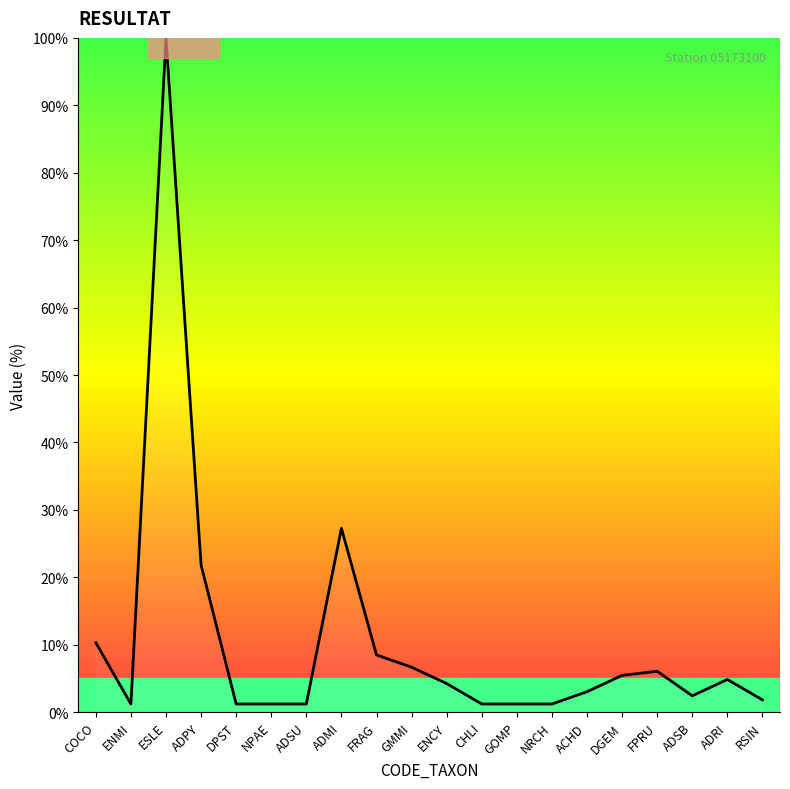

True or false: the data shows 6.7 at GMMI.

True